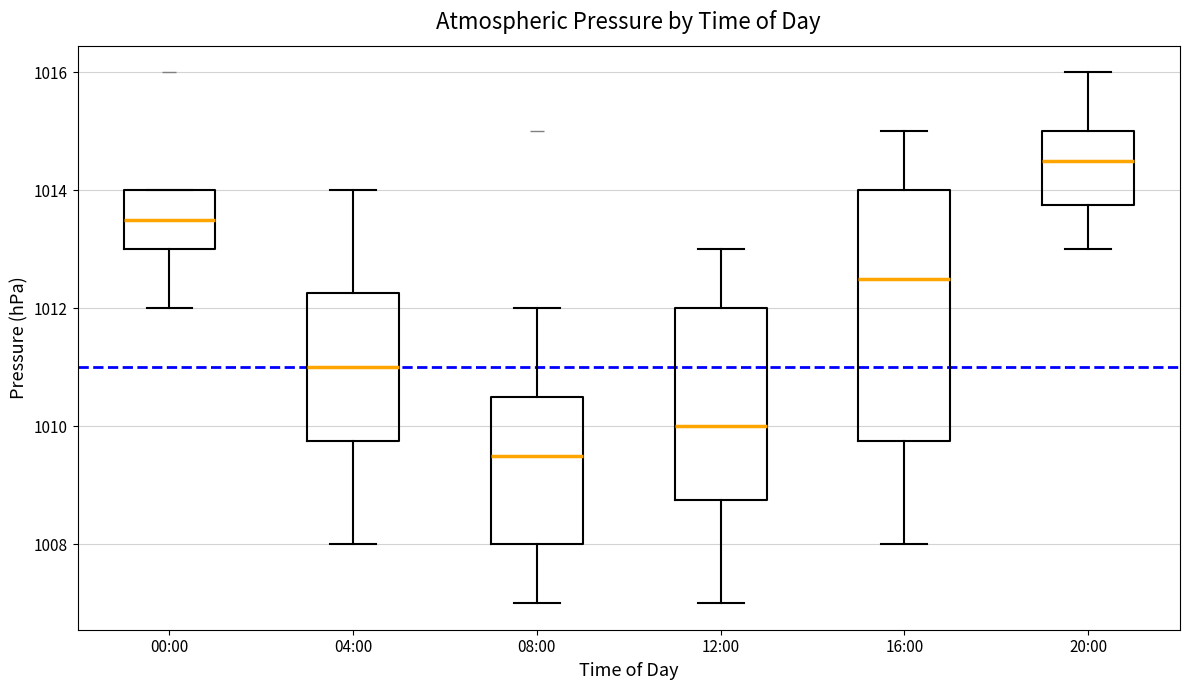

Which box is the tallest, from its lower edge to its upper edge?

16:00